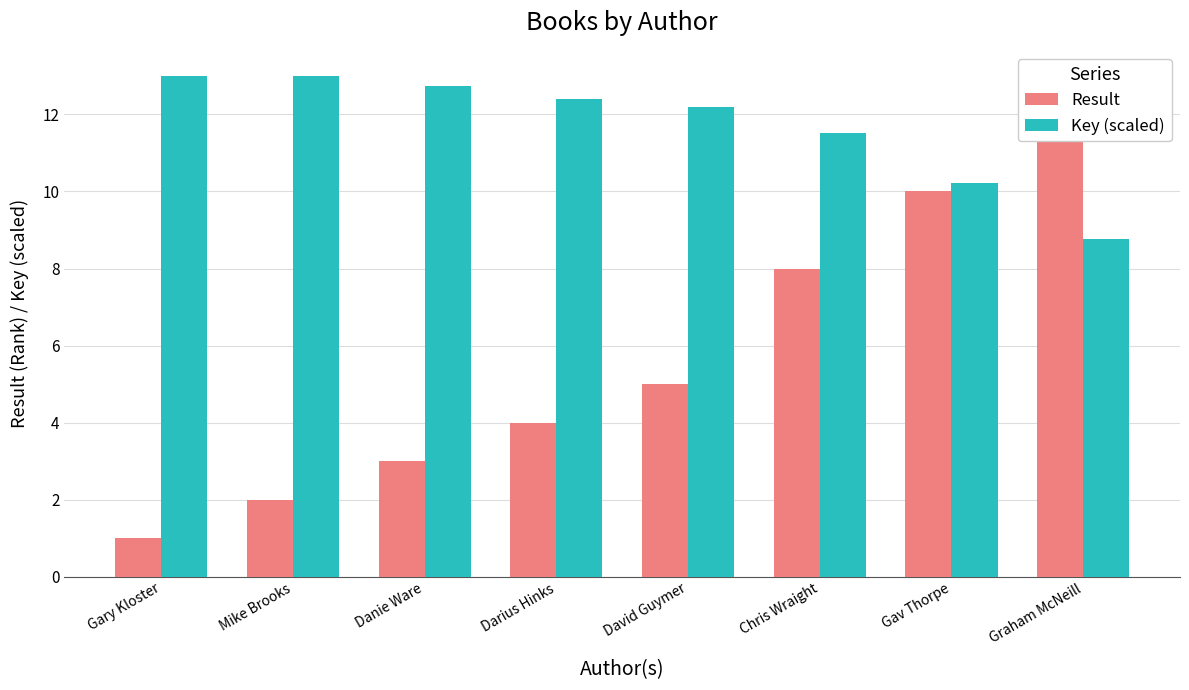

The Key (scaled) series shows 10.2 at Gav Thorpe. True or false?

True